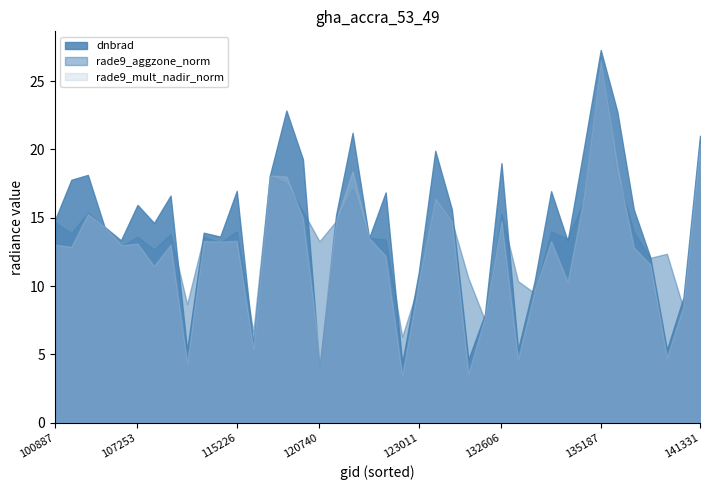

At 26, list the series in order from smallest to largest.

rade9_aggzone_norm, rade9_mult_nadir_norm, dnbrad